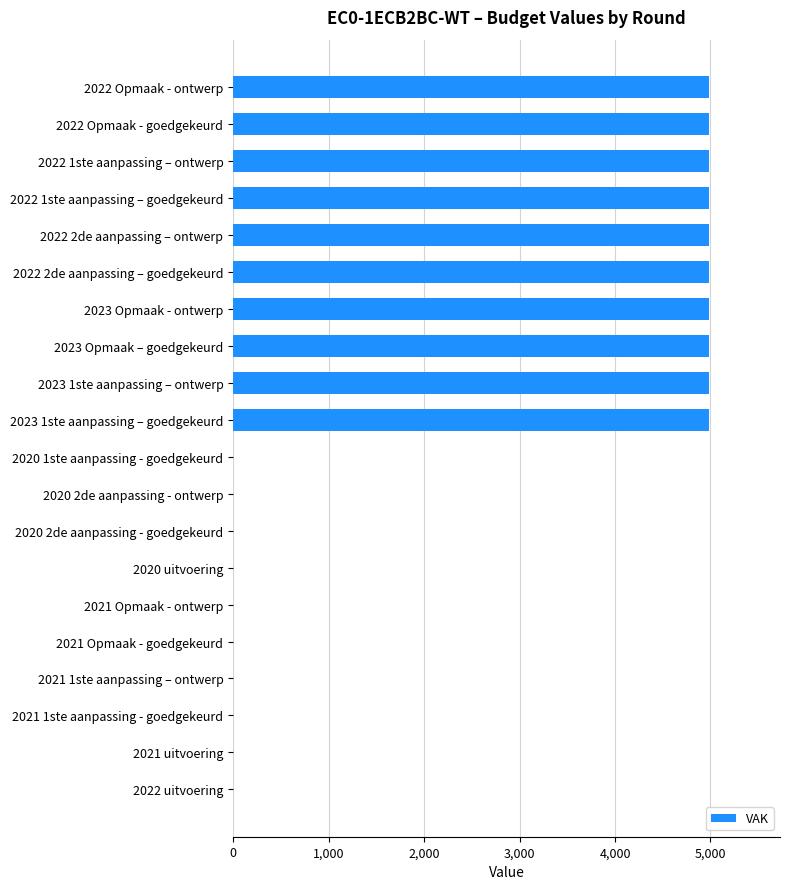

What is the maximum value shown in the chart?

4981